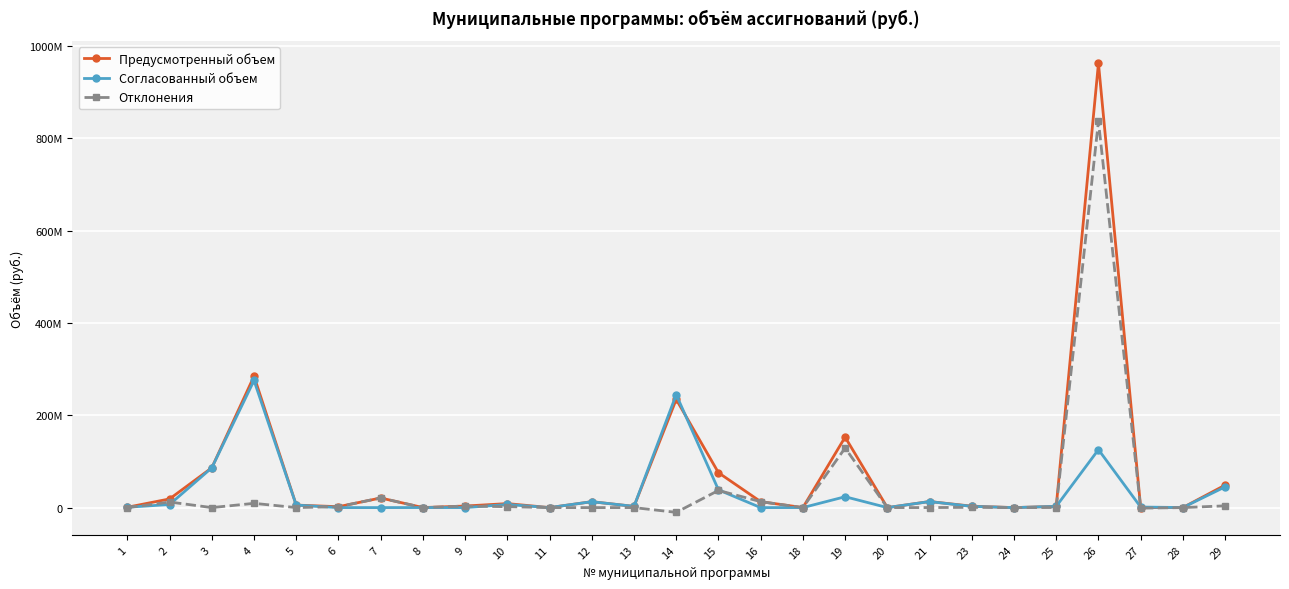

What are all the series names shown in the legend?

Предусмотренный объем, Согласованный объем, Отклонения